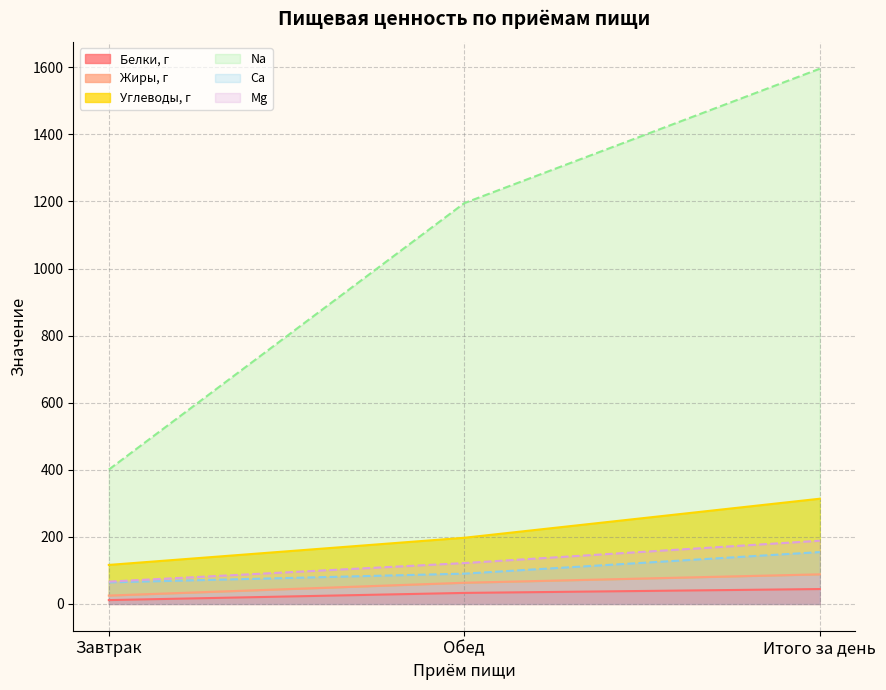

What is the maximum value for Ca?

154.7